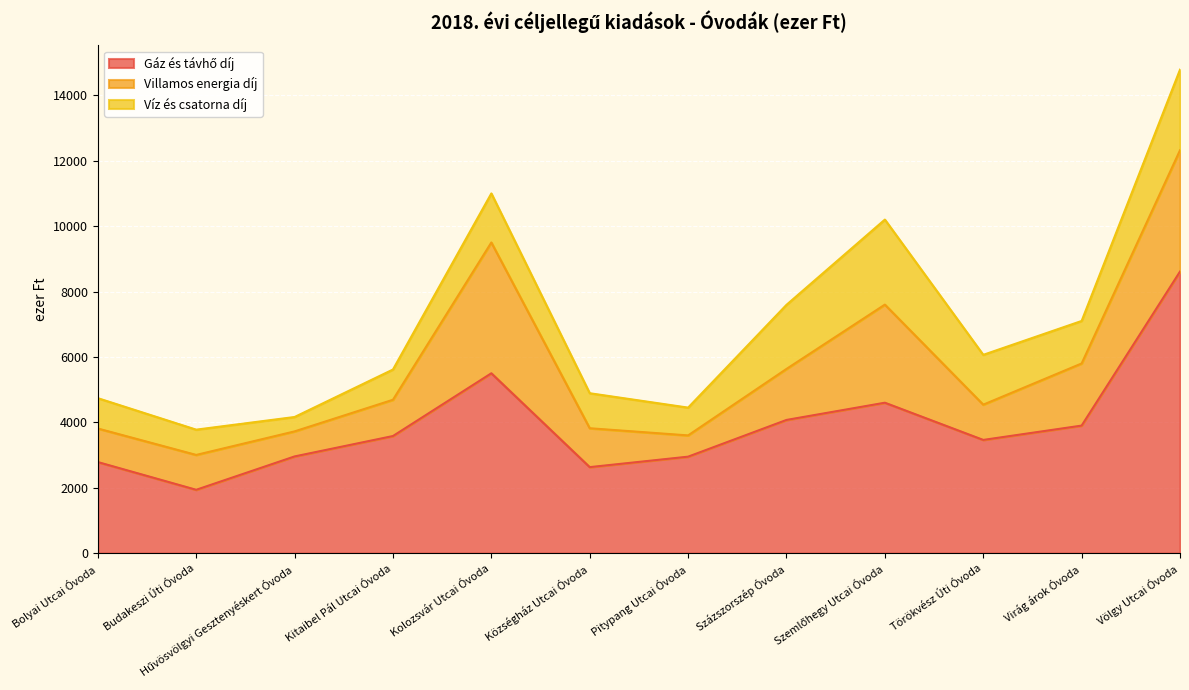

What is the highest value of the Gáz és távhő díj series?

8610